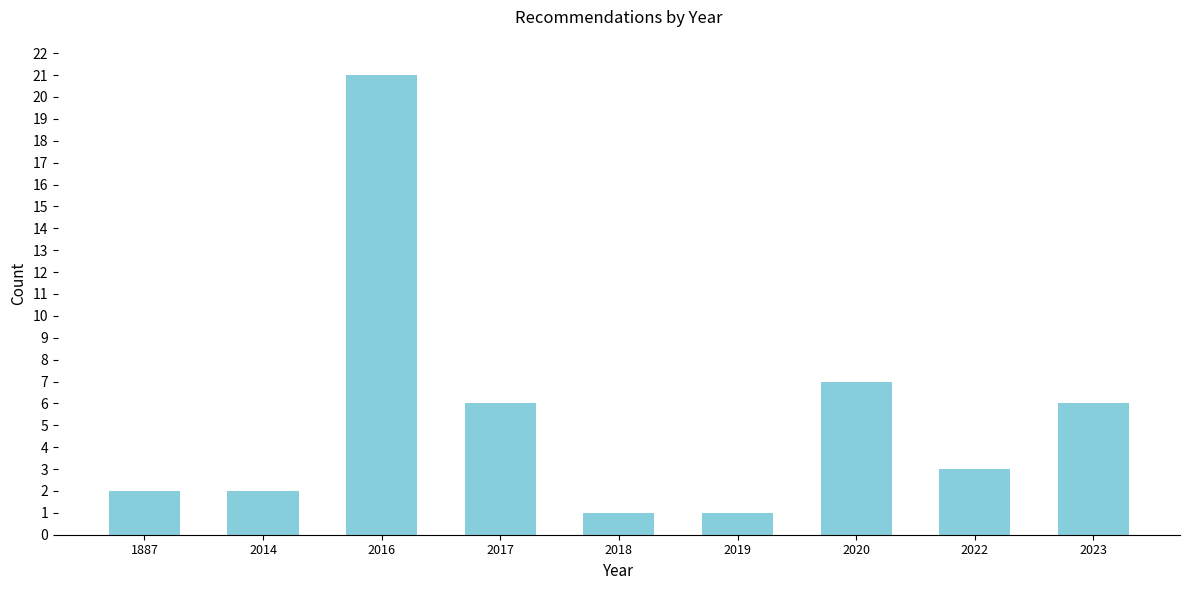

Reading left to right, list all the values displayed in this chart.

1887=2	2014=2	2016=21	2017=6	2018=1	2019=1	2020=7	2022=3	2023=6